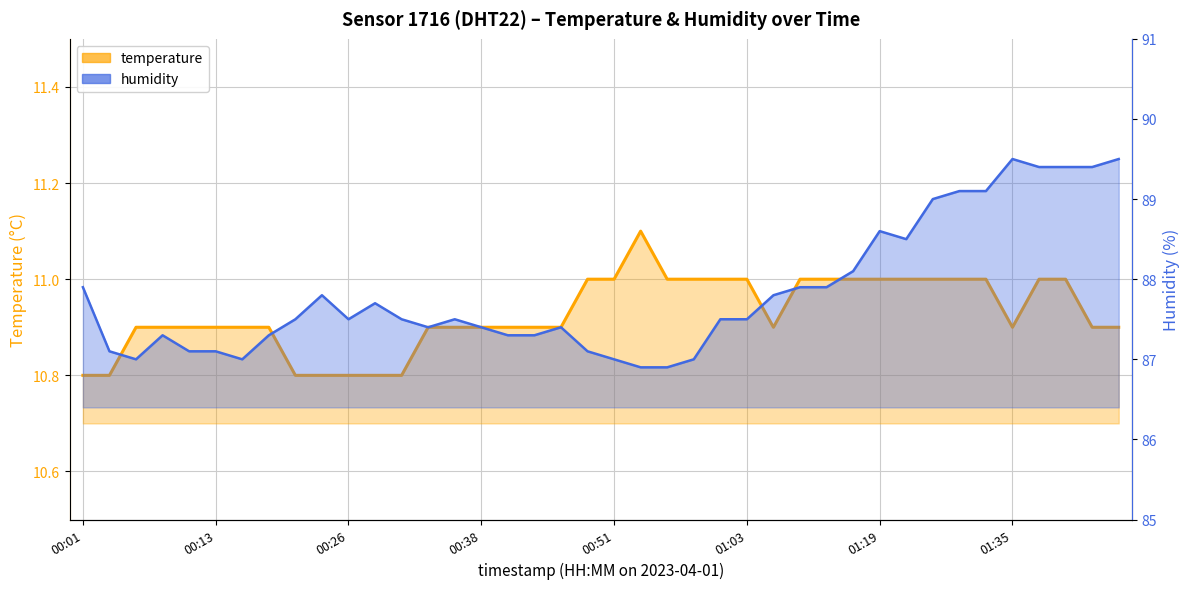

What is the value of the temperature point at the 36th from the left?

10.9